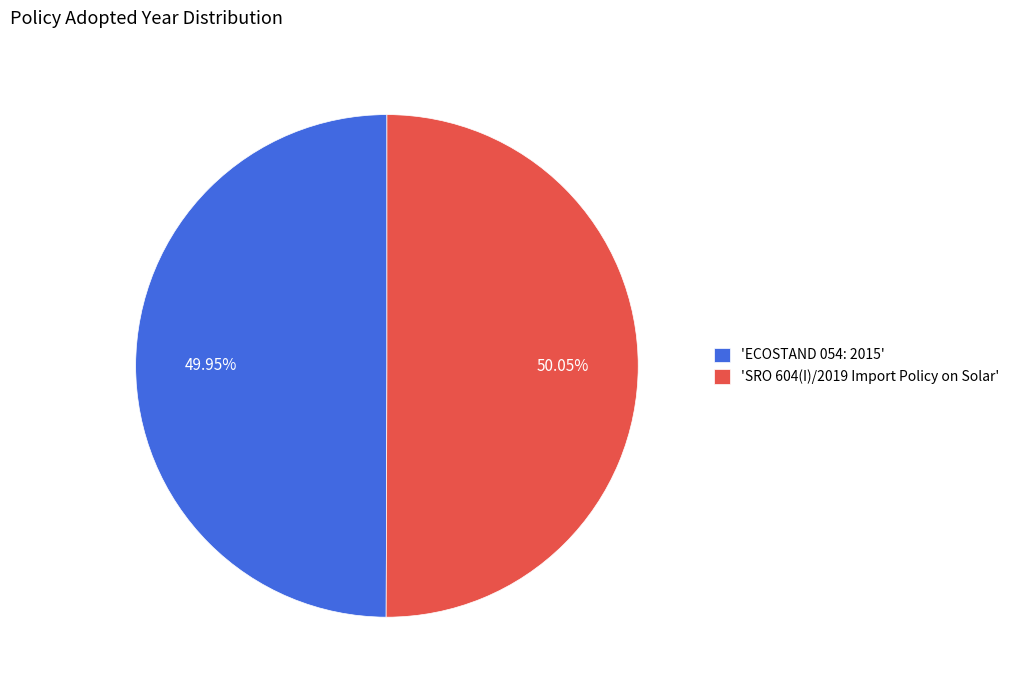

Combined, do 'ECOSTAND 054: 2015' and 'SRO 604(I)/2019 Import Policy on Solar' account for over 50%?

Yes